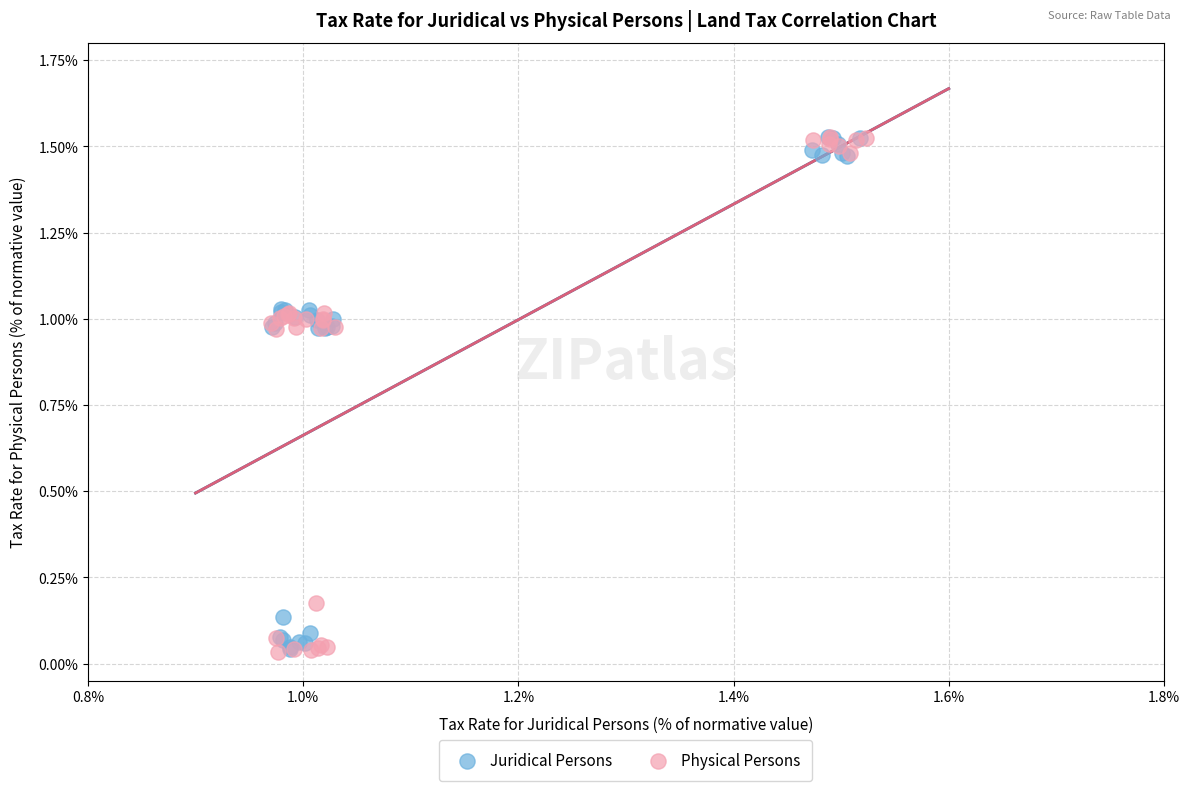

Which series has the largest Y range (max minus min)?

Physical Persons